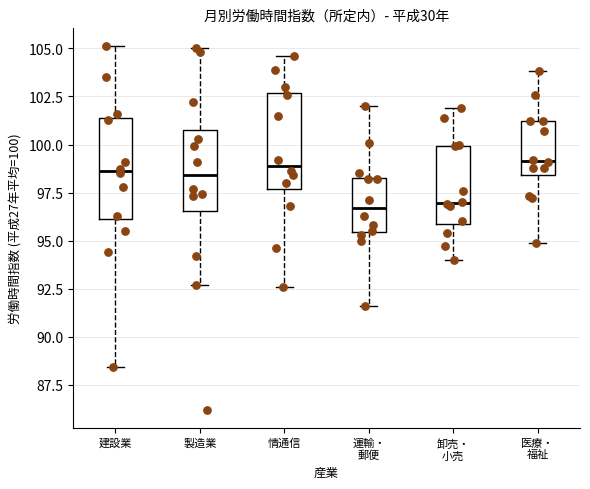

Where does the upper whisker of the box for 卸売・ 小売 end on the y-axis? The values are not printed on the chart, so give them approximately, as read against the axis.

102.0